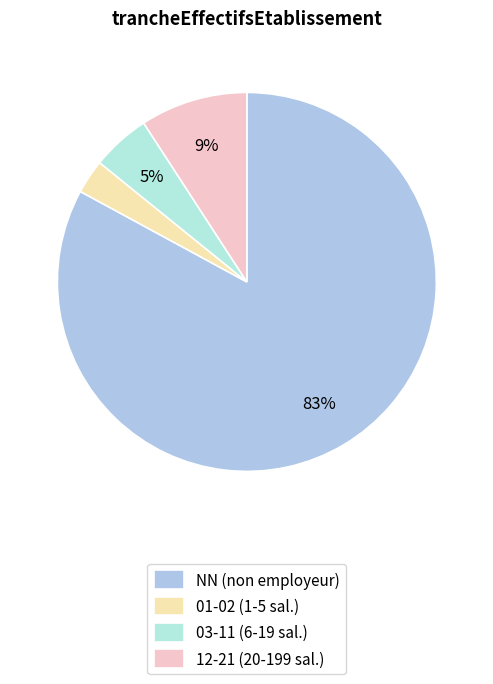

Rank the categories by value from lowest to highest.

01-02 (1-5 sal.), 03-11 (6-19 sal.), 12-21 (20-199 sal.), NN (non employeur)